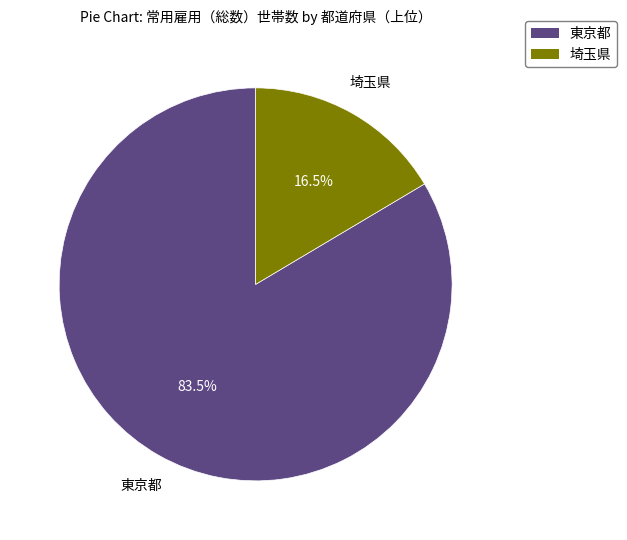

Does any single category account for the majority?

Yes